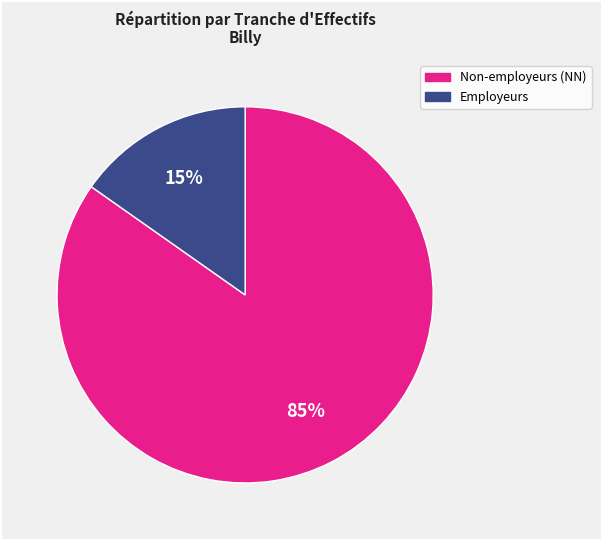

Does any single category account for the majority?

Yes